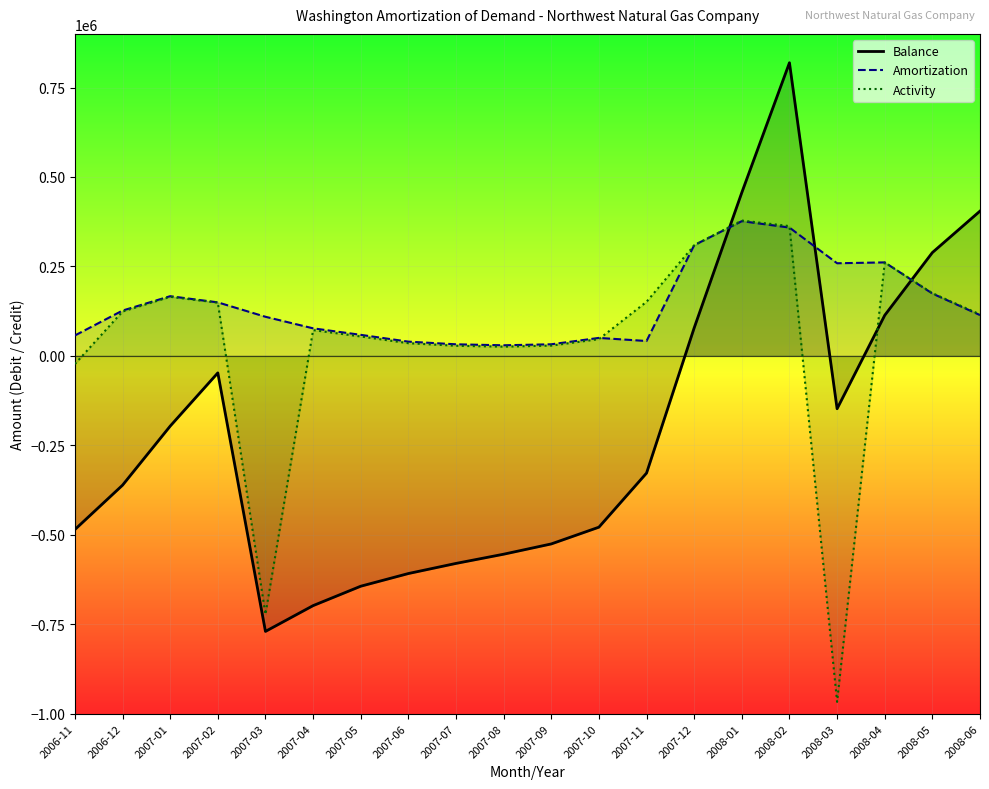

At which category is the sum across all series the highest?

2008-02